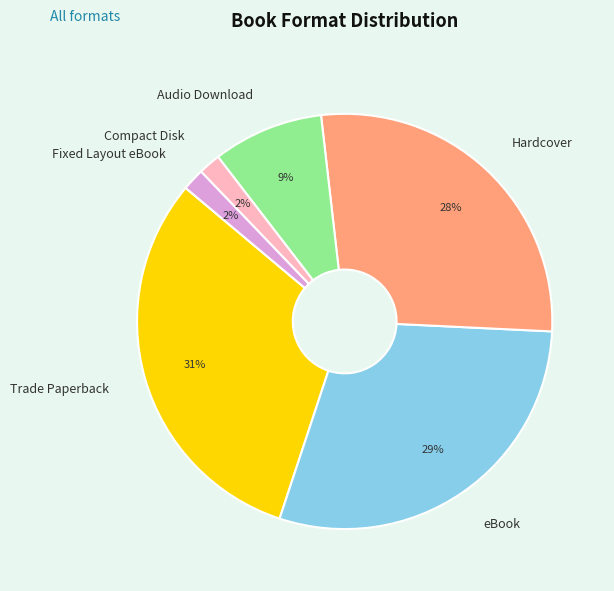

To the nearest percent, what is the average slice percentage?

17%